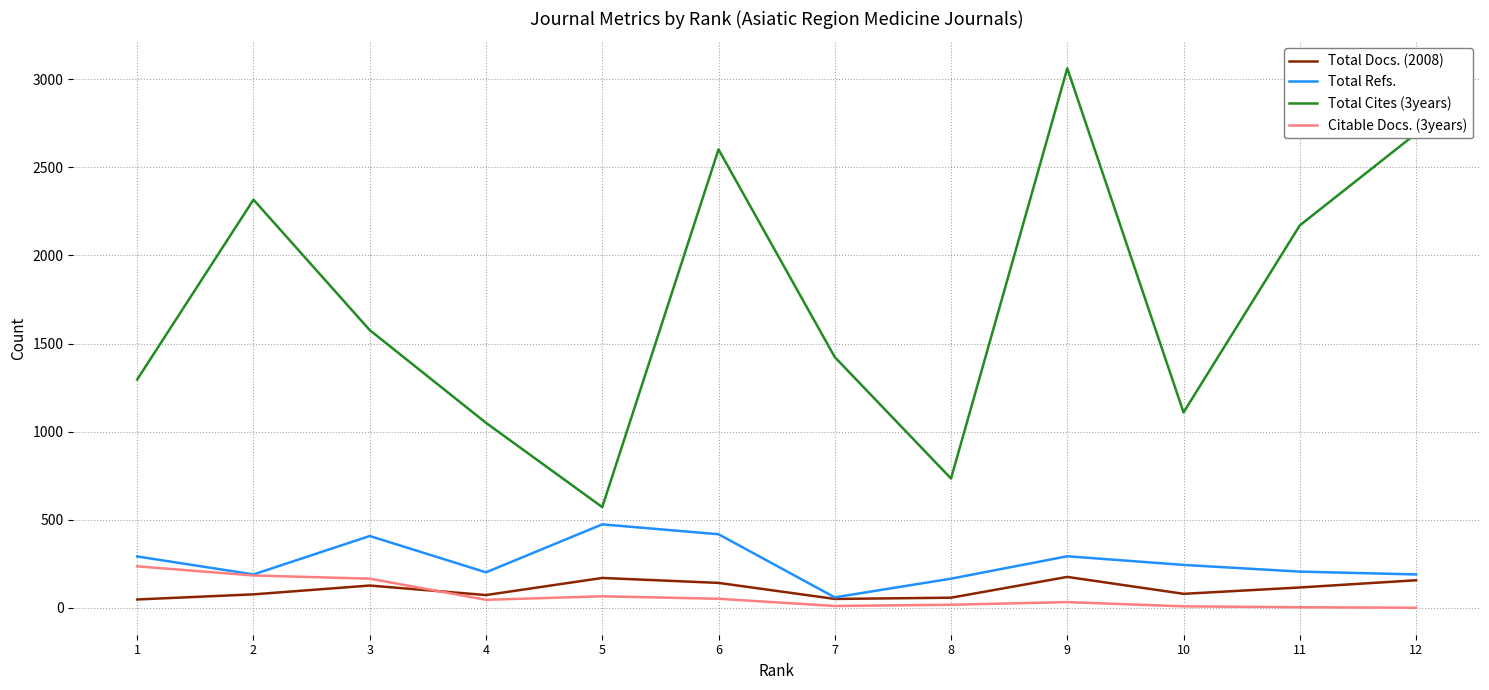

At how many categories does at least one series exceed 388?

12